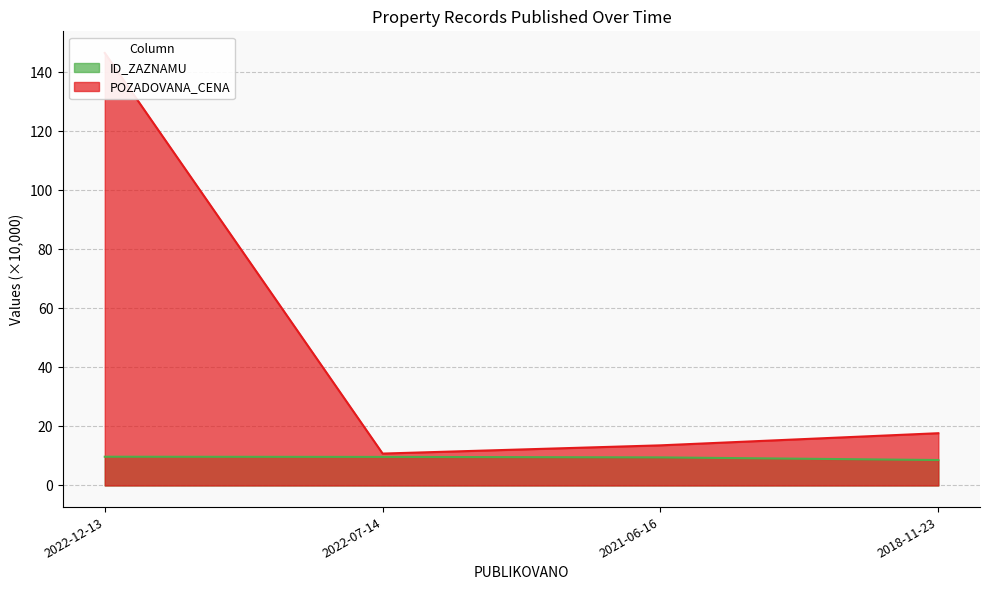

How many data points in ID_ZAZNAMU are less than 9?

1